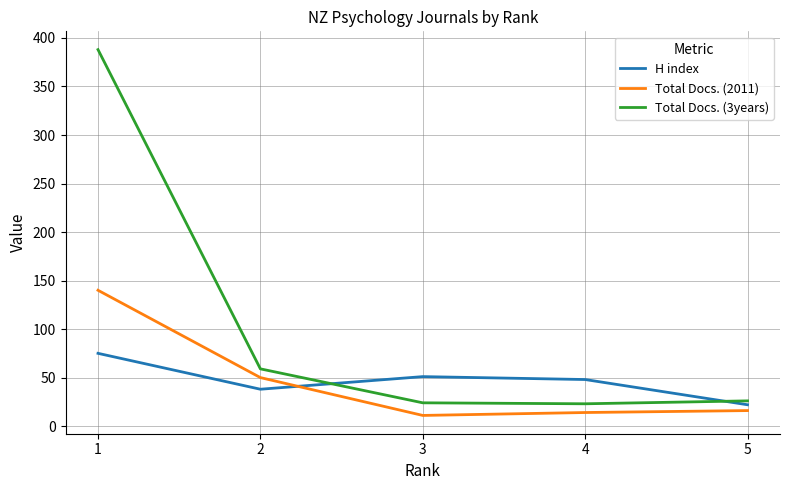

Which series changed the most between 2 and 5?

Total Docs. (2011)